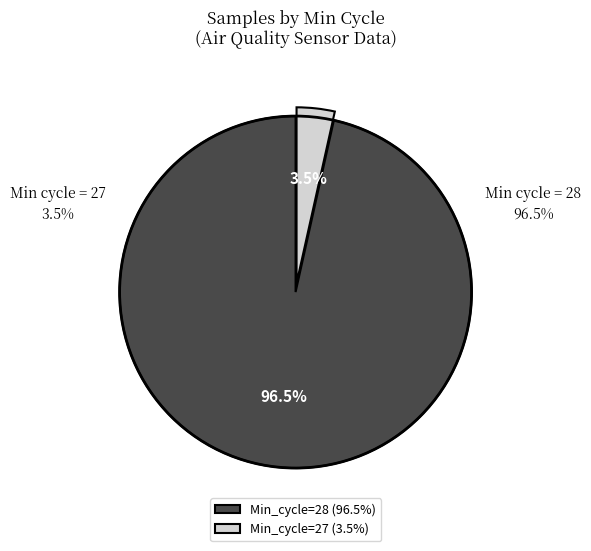

Is there any slice that represents more than half of the pie?

Yes